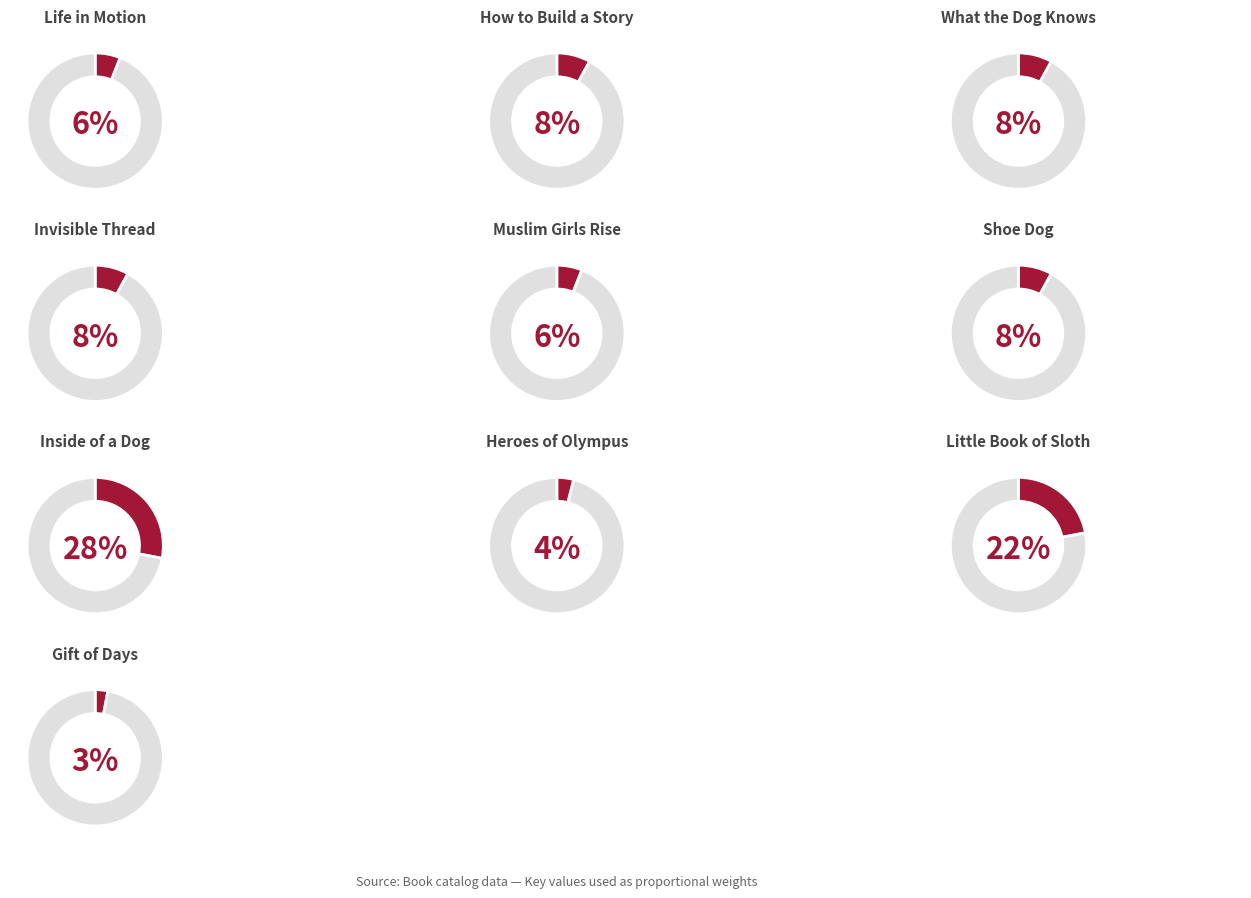

True or false: Heroes of Olympus accounts for 4% of the total.

True